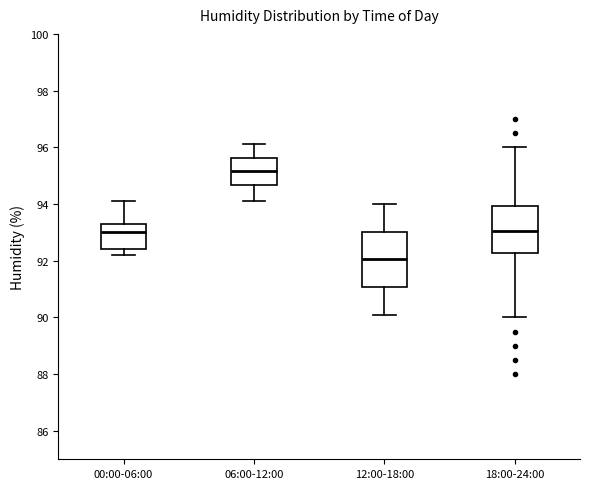

Reading left to right, read every box against the y-axis: the position of its median line, the range the box covers, and the ends of its whiskers. The values are not printed on the chart, so give them approximately, as read against the axis.

00:00-06:00: median 93.0, box 92.4 to 93.4, whiskers 92.2 to 94.2
06:00-12:00: median 95.2, box 94.6 to 95.6, whiskers 94.2 to 96.2
12:00-18:00: median 92.0, box 91.0 to 93.0, whiskers 90.2 to 94.0
18:00-24:00: median 93.0, box 92.2 to 94.0, whiskers 90.0 to 96.0